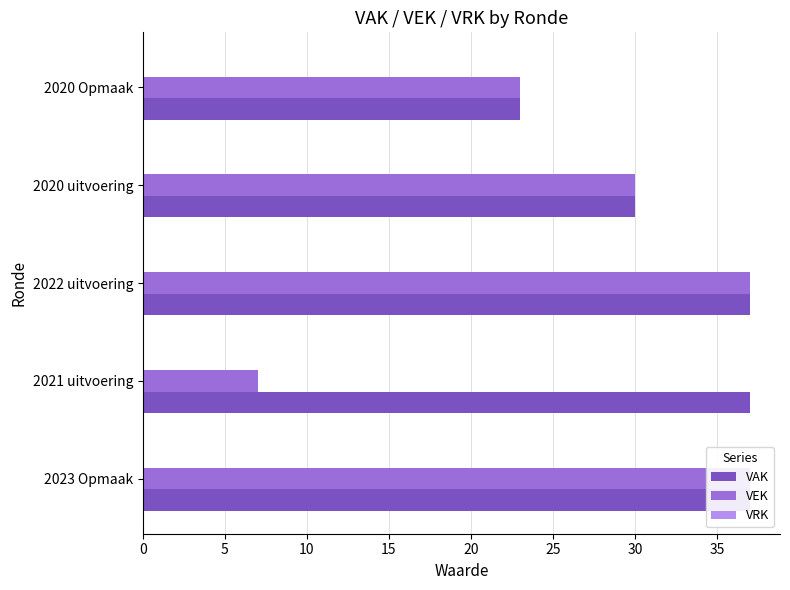

How many groups of bars are there?

5